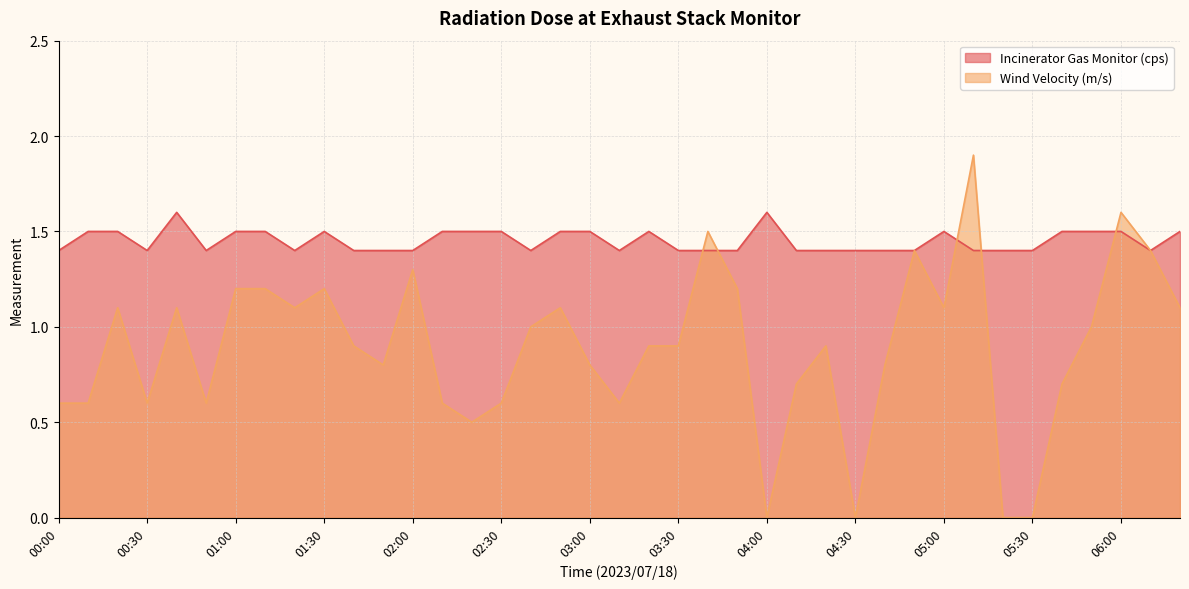

How many interior local peaks does the Wind Velocity (m/s) series have?

10